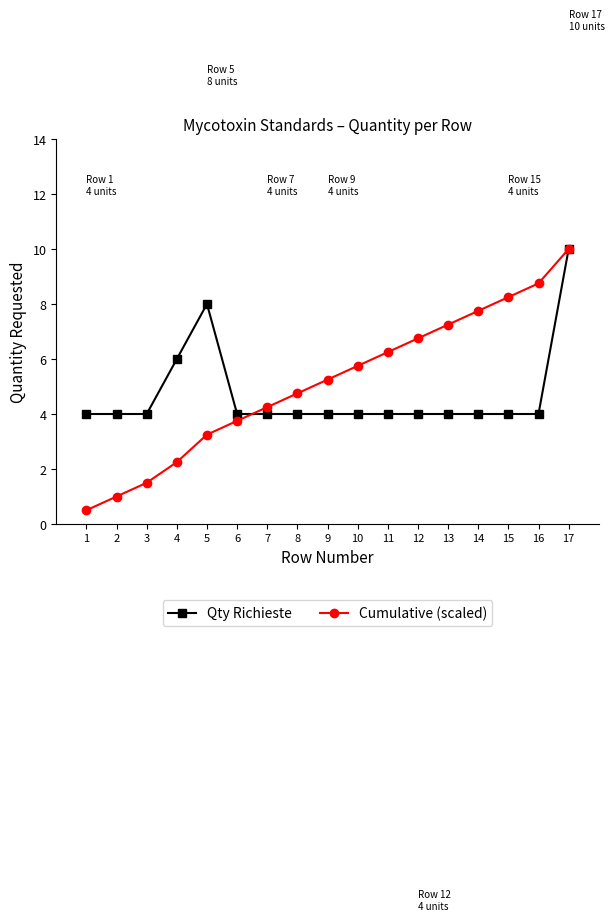

At which label does Cumulative (scaled) first exceed 5?

9